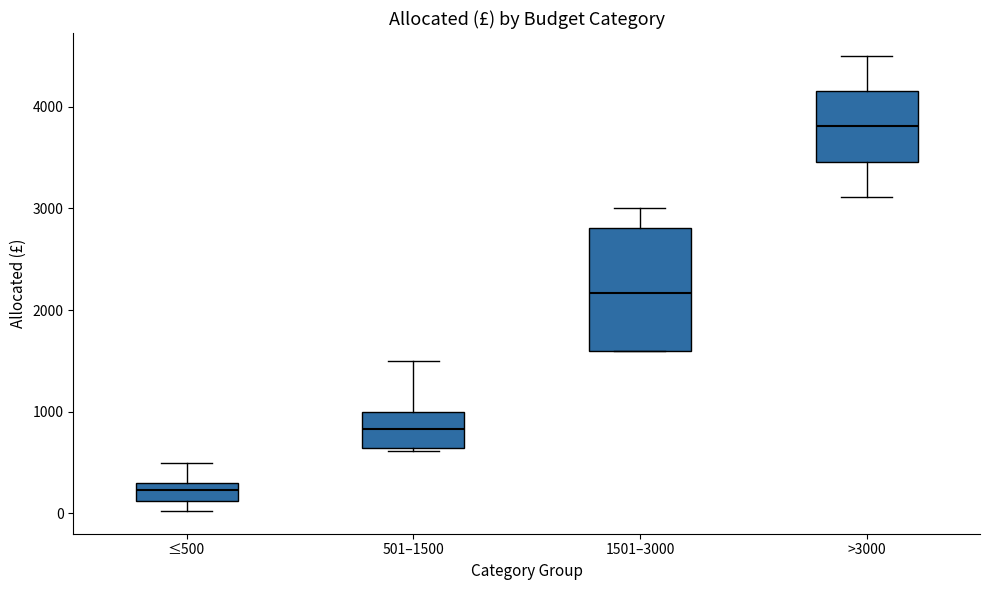

Where does the upper whisker of the box for ≤500 end on the y-axis? The values are not printed on the chart, so give them approximately, as read against the axis.

500